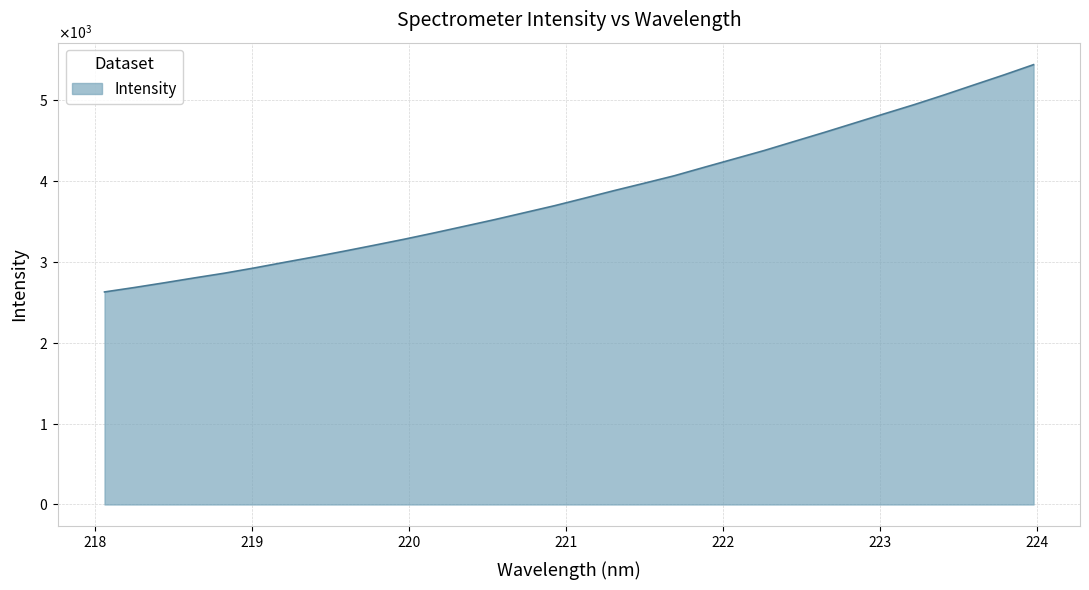

Is this an area chart (filled region under the line)?

Yes